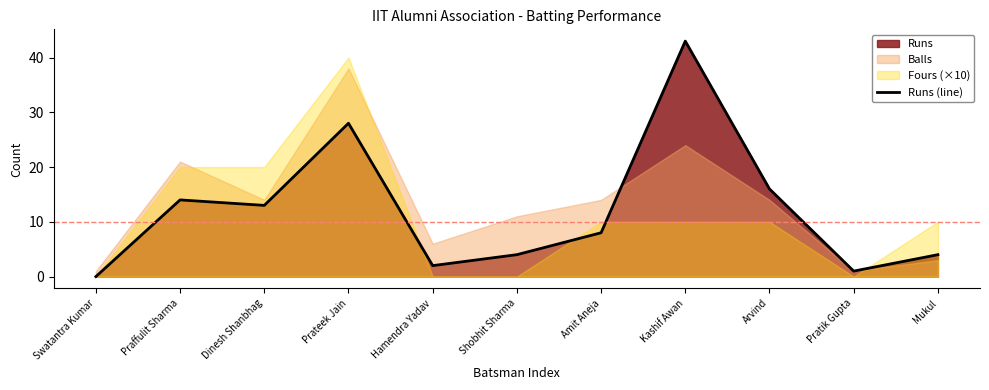

Rank the categories by value from lowest to highest.

Swatantra Kumar, Pratik Gupta, Hamendra Yadav, Shobhit Sharma, Mukul, Amit Aneja, Dinesh Shanbhag, Praffulit Sharma, Arvind, Prateek Jain, Kashif Awan